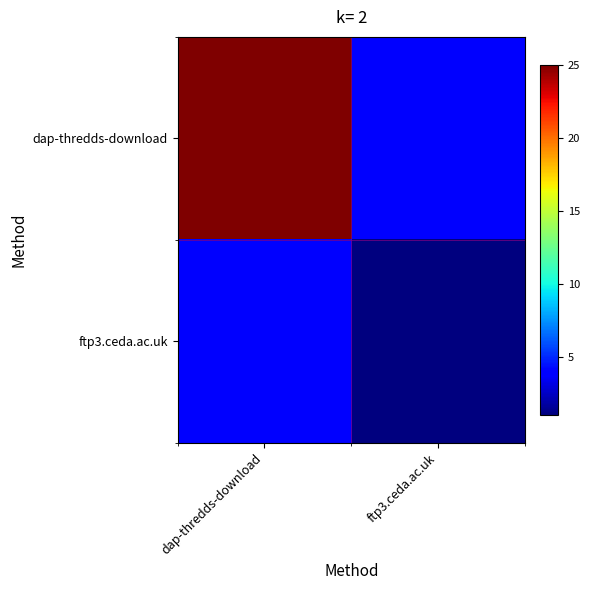

At which category does the chart reach its minimum across all series?

ftp3.ceda.ac.uk